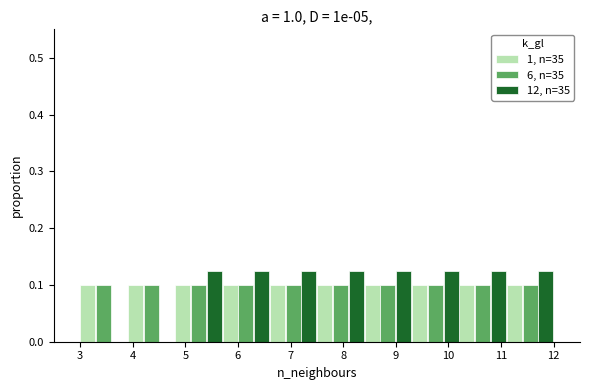

Reading left to right, list every range on the x-axis with the height of the bar of each series over it. The values are not printed on the chart, so give them approximately, as read against the axis.

3.0 to 3.9: 1, n=35=0.10	6, n=35=0.10	12, n=35=0
3.9 to 4.8: 1, n=35=0.10	6, n=35=0.10	12, n=35=0
4.8 to 5.7: 1, n=35=0.10	6, n=35=0.10	12, n=35=0.13
5.7 to 6.6: 1, n=35=0.10	6, n=35=0.10	12, n=35=0.13
6.6 to 7.5: 1, n=35=0.10	6, n=35=0.10	12, n=35=0.13
7.5 to 8.4: 1, n=35=0.10	6, n=35=0.10	12, n=35=0.13
8.4 to 9.3: 1, n=35=0.10	6, n=35=0.10	12, n=35=0.13
9.3 to 10.2: 1, n=35=0.10	6, n=35=0.10	12, n=35=0.13
10.2 to 11.1: 1, n=35=0.10	6, n=35=0.10	12, n=35=0.13
11.1 to 12.0: 1, n=35=0.10	6, n=35=0.10	12, n=35=0.13